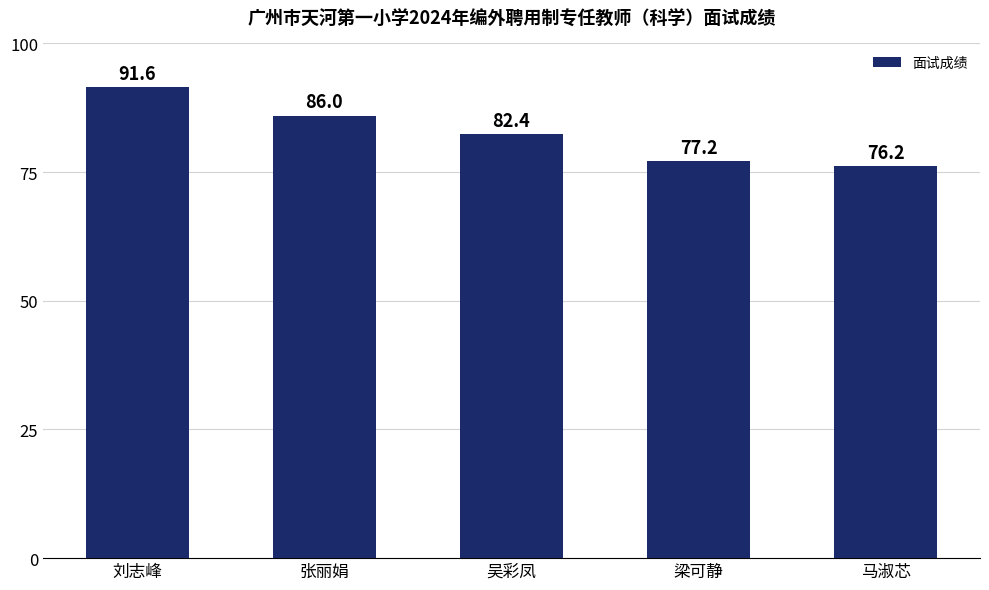

Count the number of values greater than 82.

3